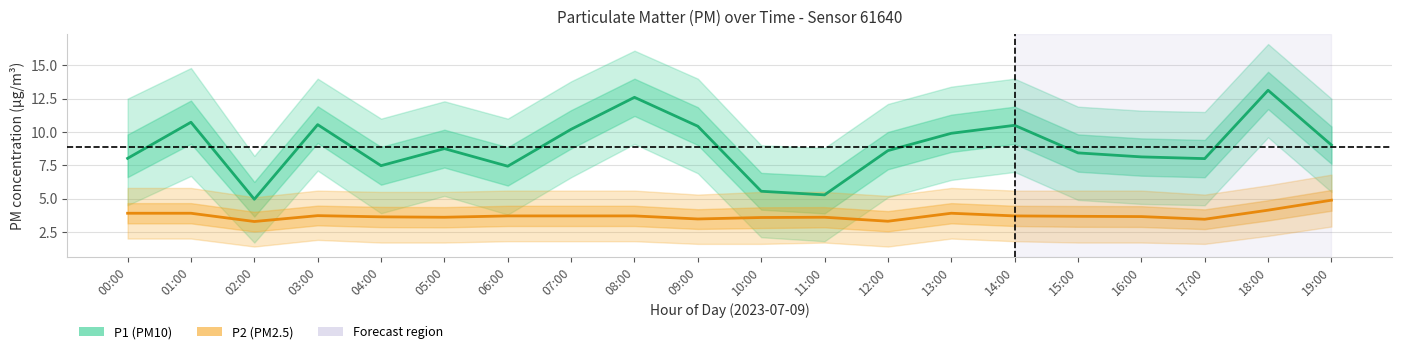

Rank the categories by P2 (PM2.5) value from lowest to highest.

02:00, 12:00, 17:00, 09:00, 10:00, 05:00, 11:00, 04:00, 16:00, 15:00, 06:00, 07:00, 08:00, 14:00, 03:00, 00:00, 01:00, 13:00, 18:00, 19:00